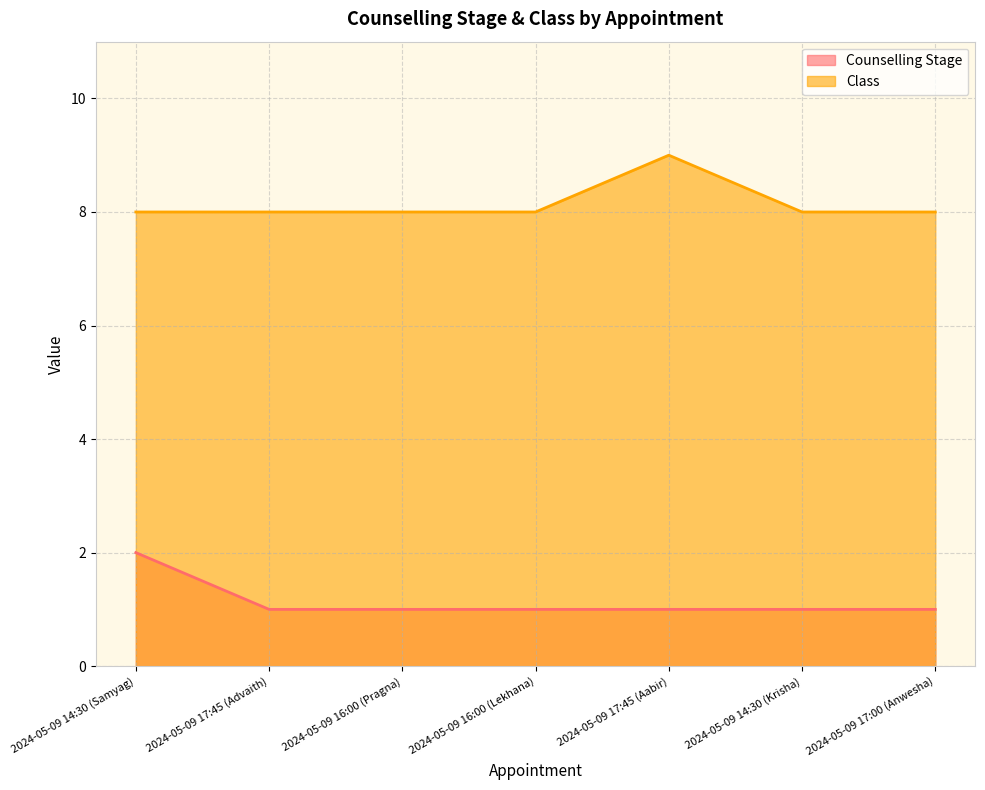

What are all the series names shown in the legend?

Counselling Stage, Class